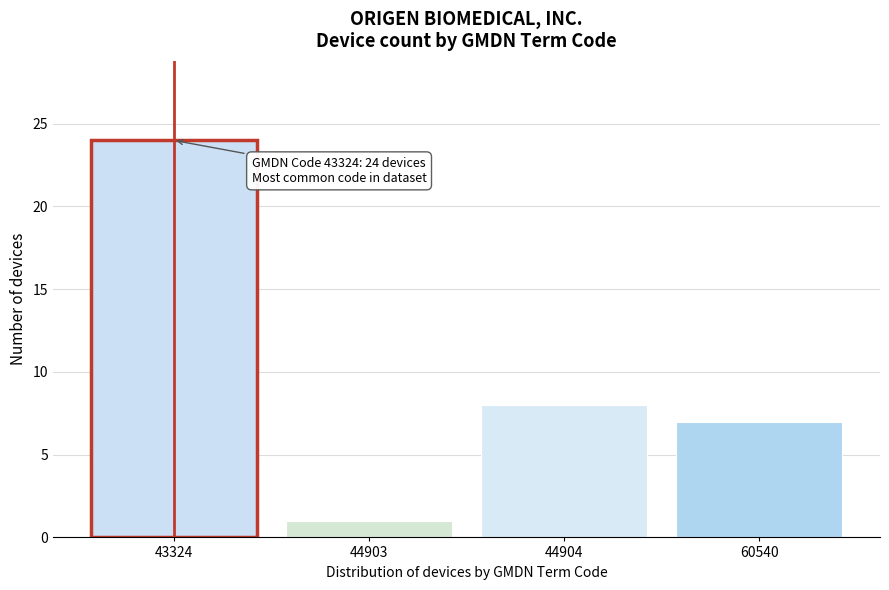

Reading left to right, list all the values displayed in this chart.

43324=24	44903=1	44904=8	60540=7